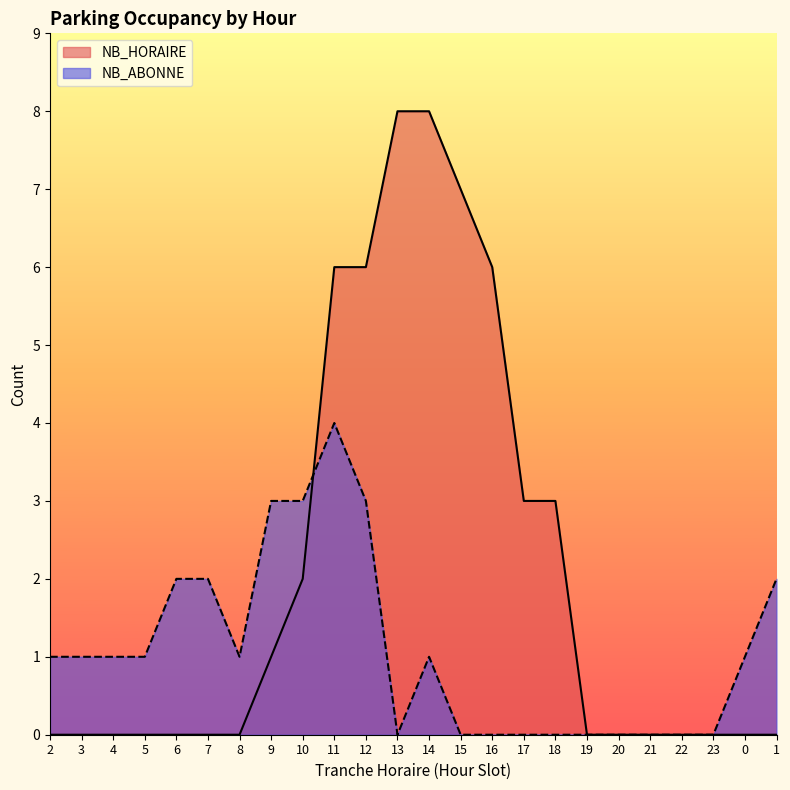

How many NB_HORAIRE values are between 0 and 6?

21